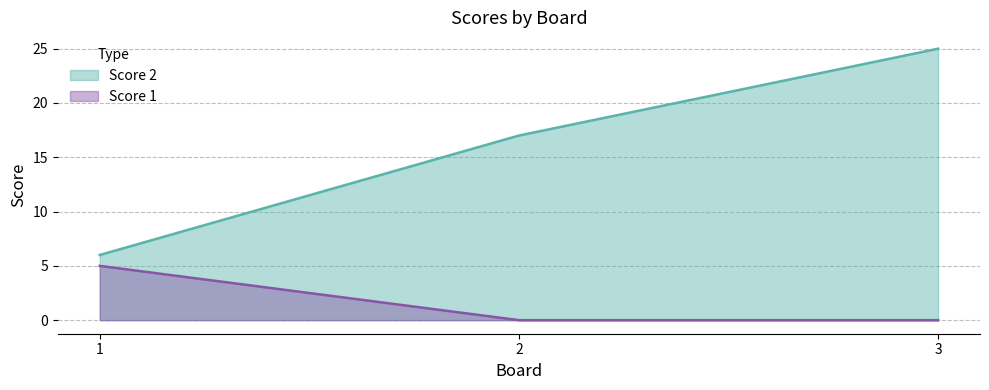

What are all the series names shown in the legend?

Score 1, Score 2